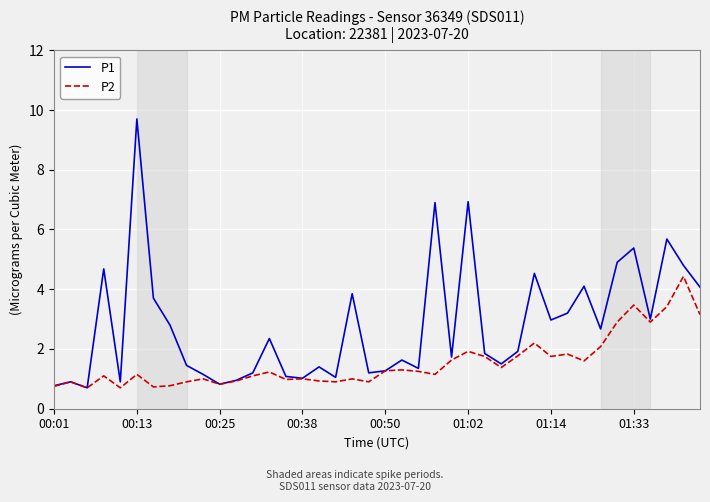

Which series has the largest range (max minus min)?

P1